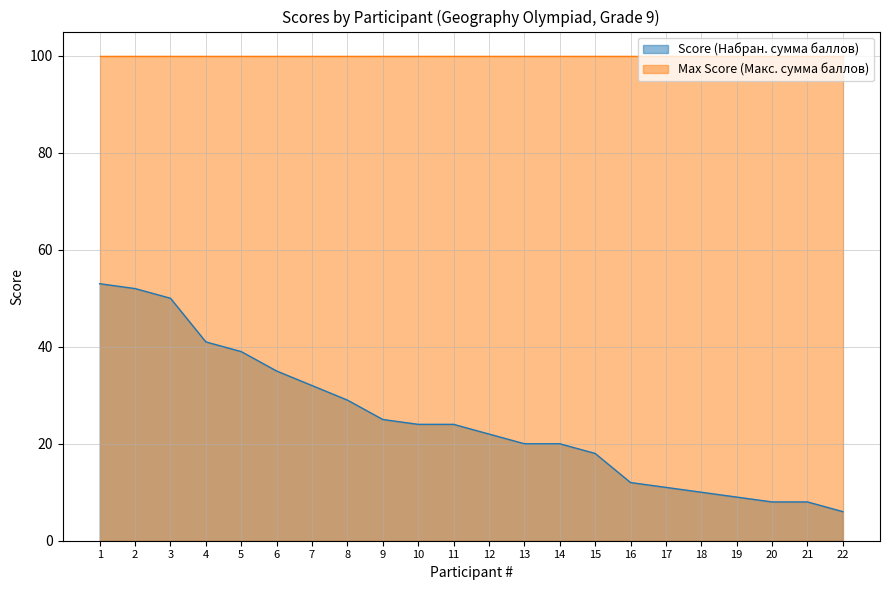

True or false: there are more than 0 points higher than both neighbors.

False